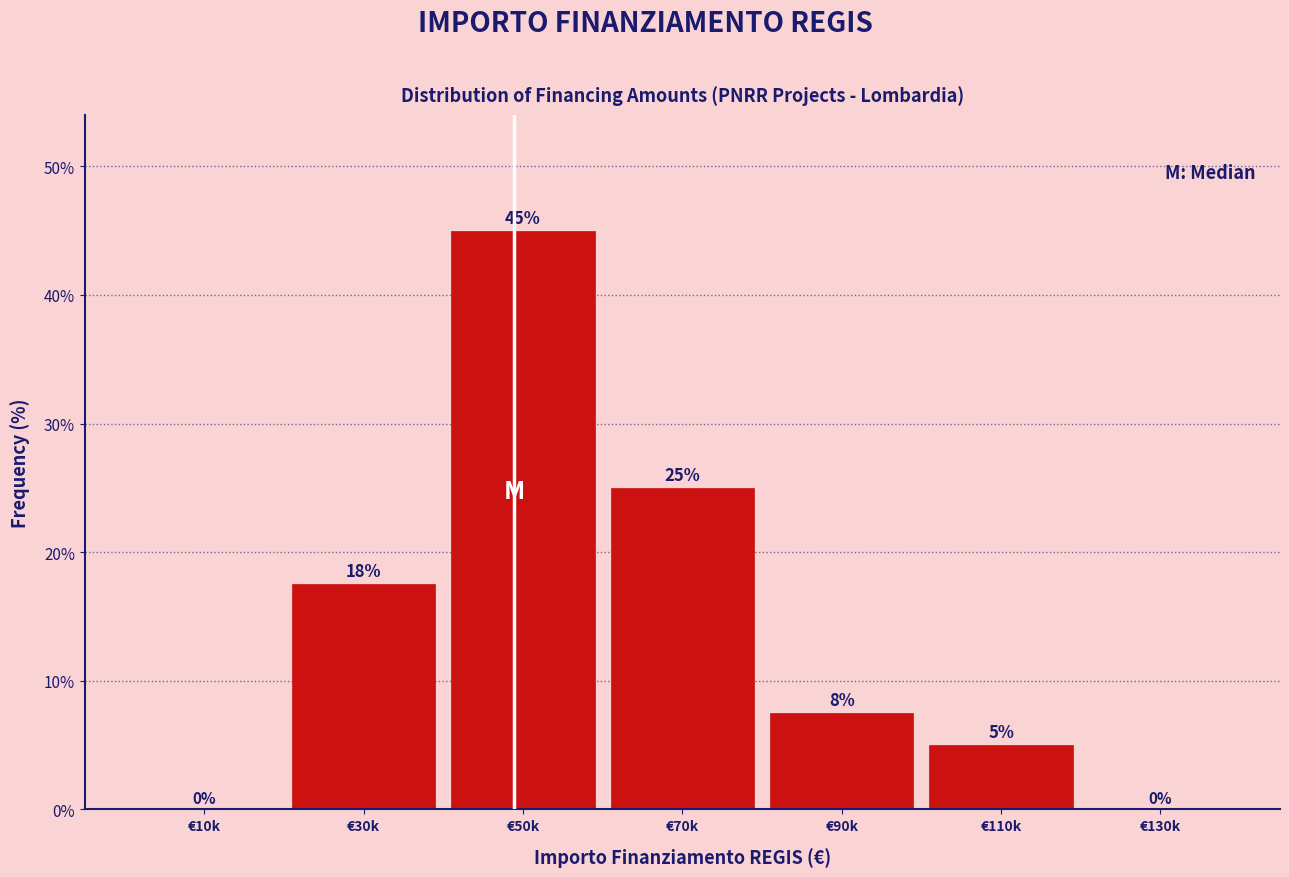

What is the change in value from €70k to €110k?

-20.0